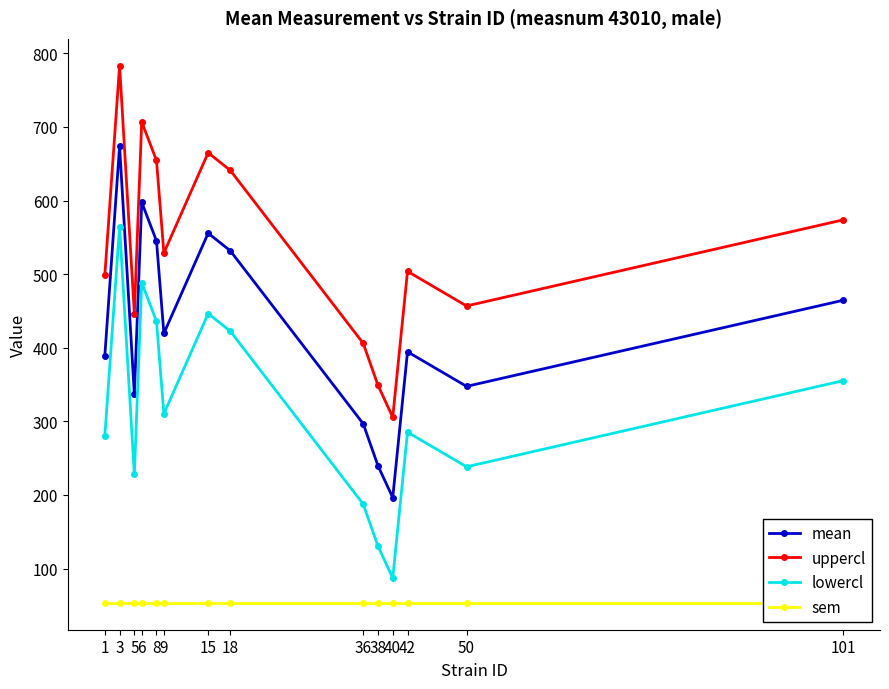

How many interior local valleys does the mean series have?

4